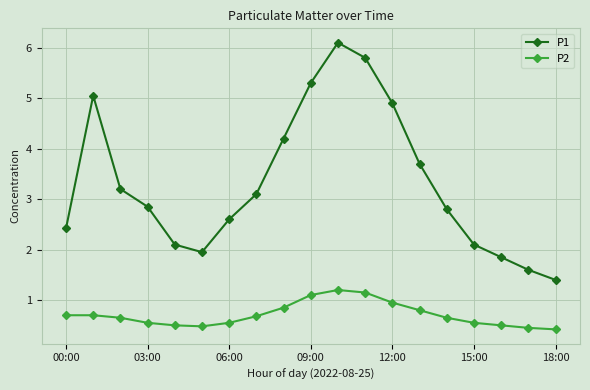

What is the smallest value displayed?

0.4